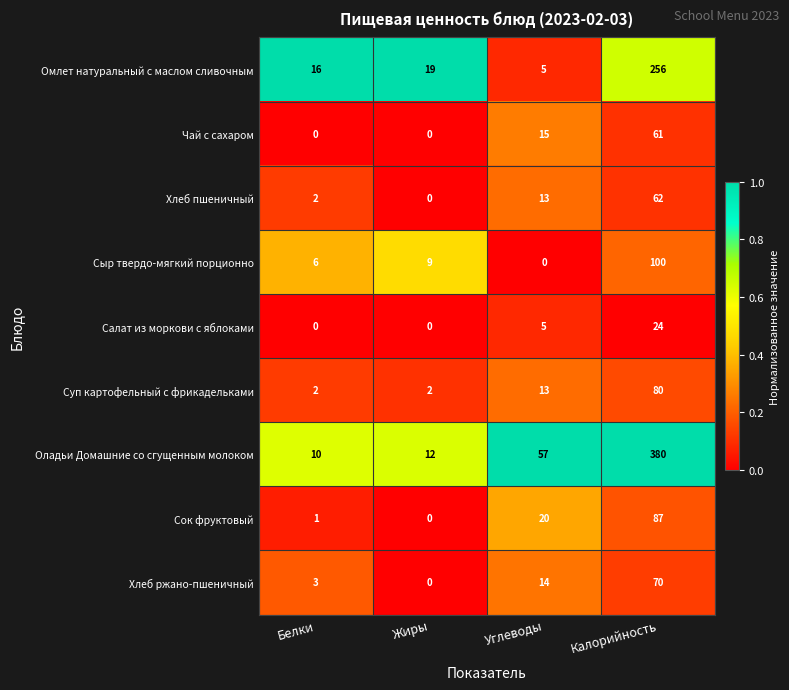

What is the spread (max minus min) of values at Калорийность?

356